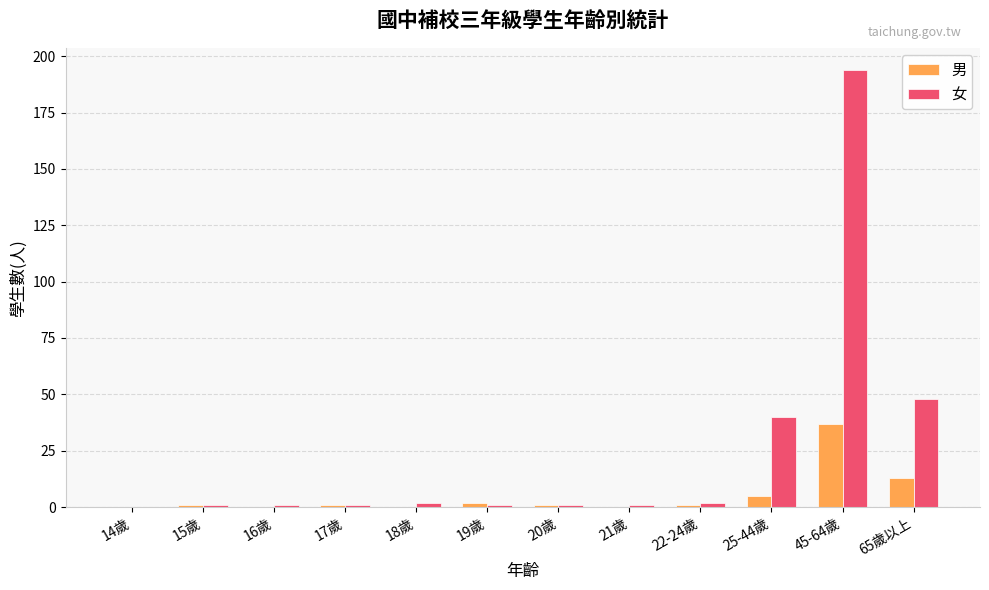

Reading right to left, transcribe all the data shown in this chart.

男: 13	37	5	1	0	1	2	0	1	0	1	0
女: 48	194	40	2	1	1	1	2	1	1	1	0